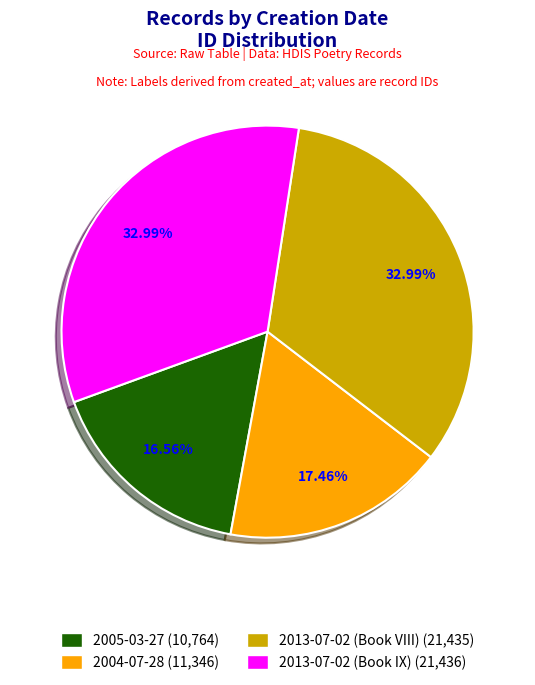

Does 2005-03-27 account for over 50% of the chart?

No